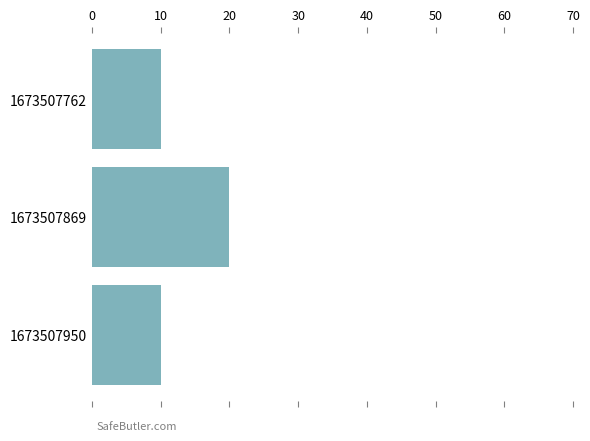

What is the minimum value shown in the chart?

10